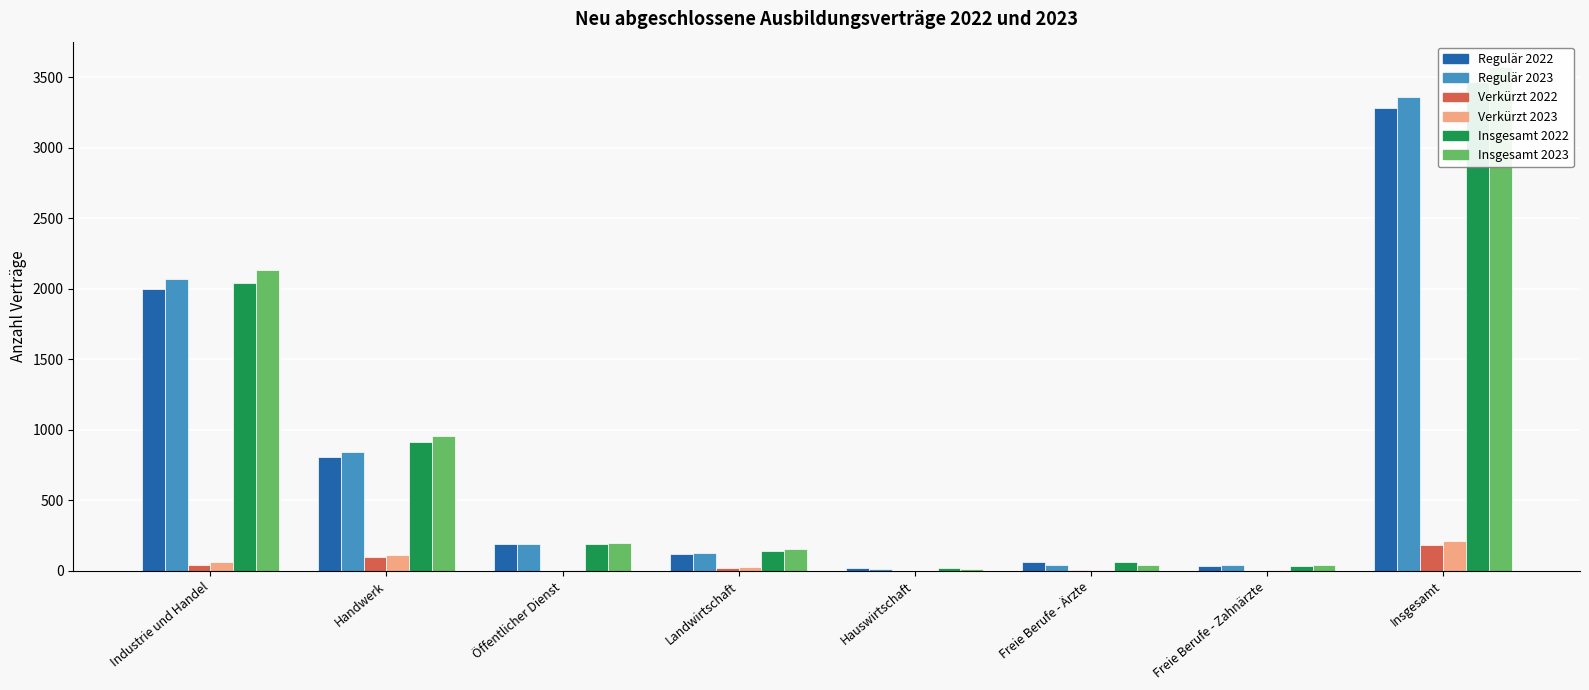

Are the bars horizontal?

No